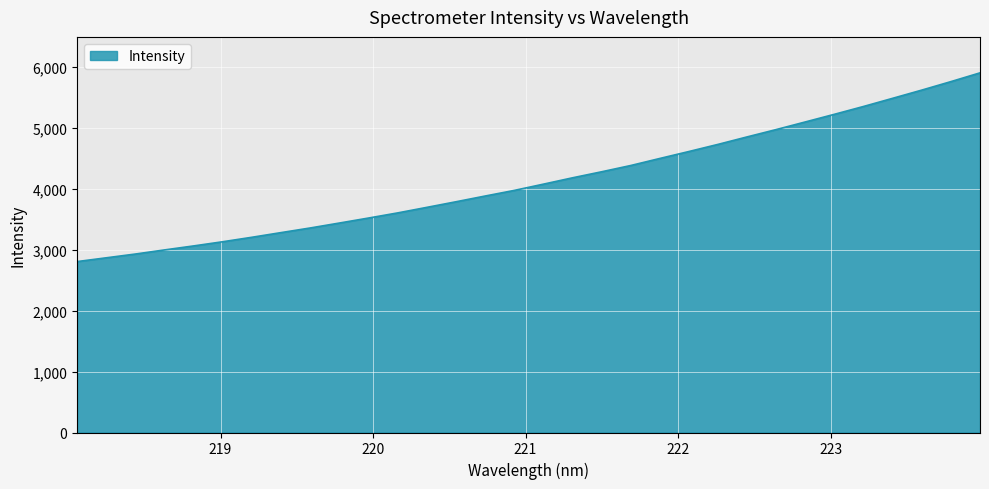

What is the difference between the maximum and minimum values?

3098.2